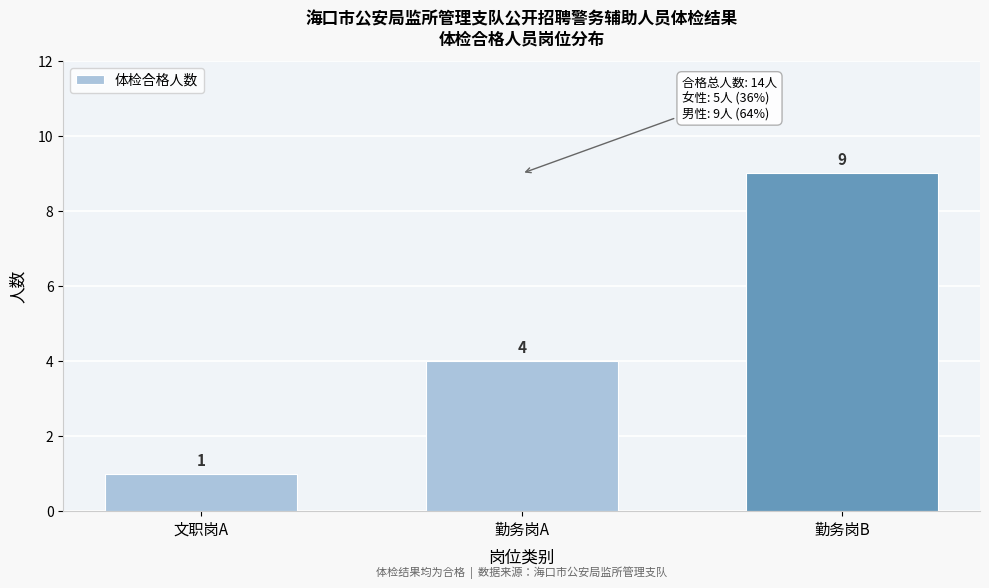

Reading left to right, extract all data points from this chart.

文职岗A=1	勤务岗A=4	勤务岗B=9